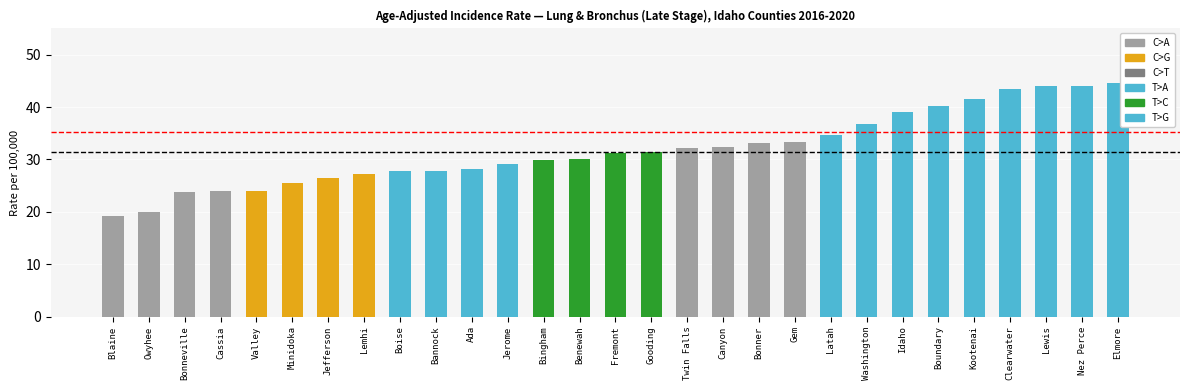

Which has a higher value, Ada or Gooding?

Gooding